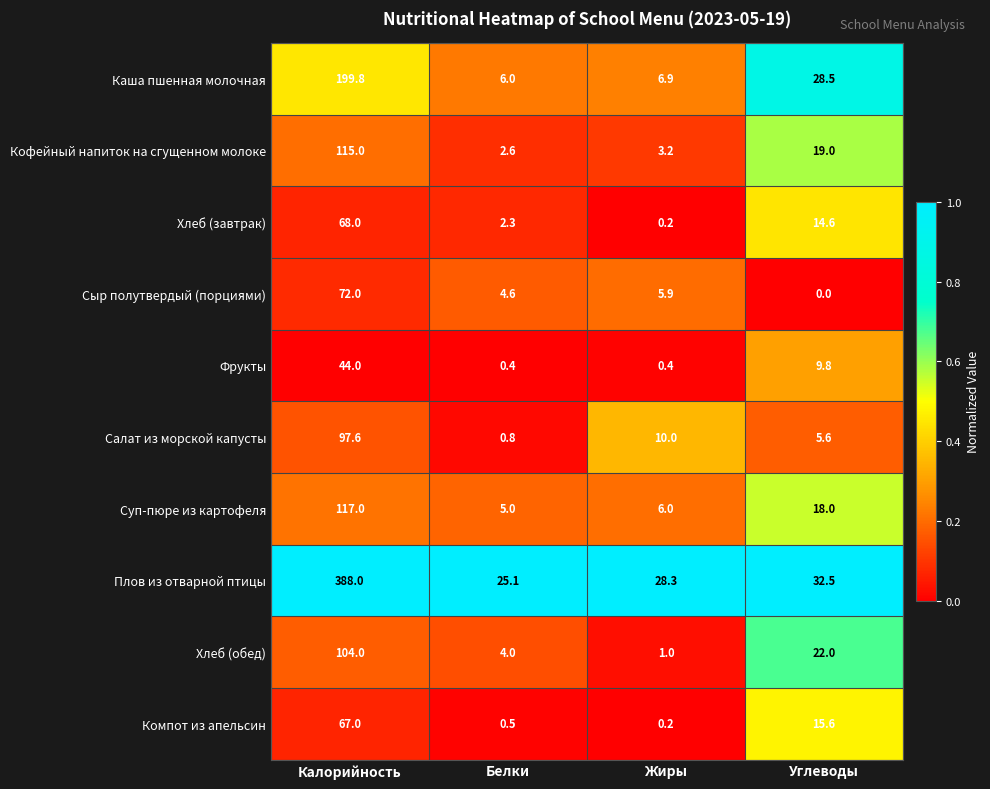

At which category does the chart reach its peak across all series?

Калорийность